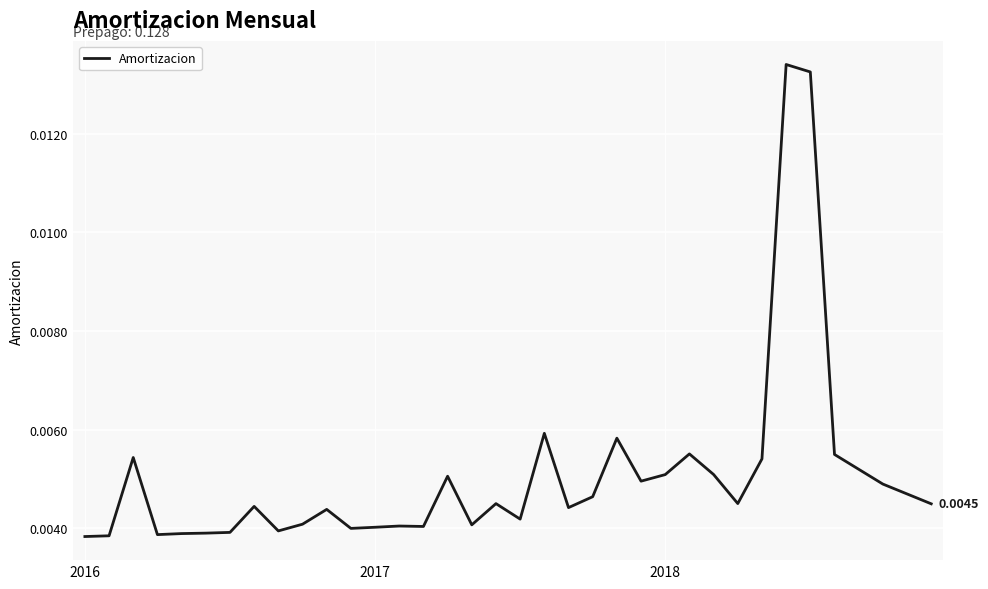

How many lines are shown in the chart?

1